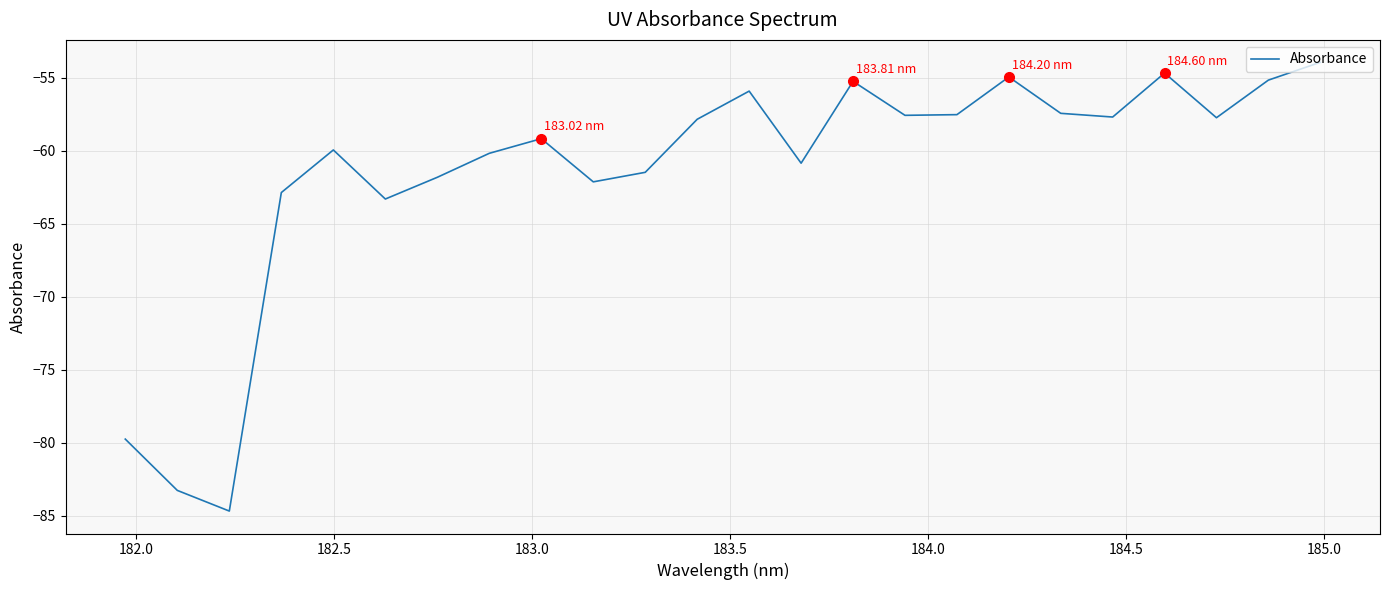

What is the difference between the maximum and minimum values?

30.8